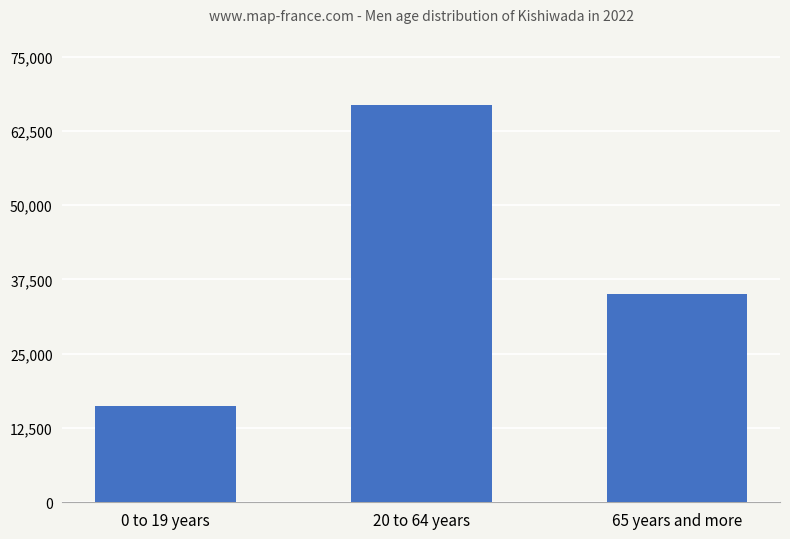

What is the difference between the maximum and minimum values?

50588